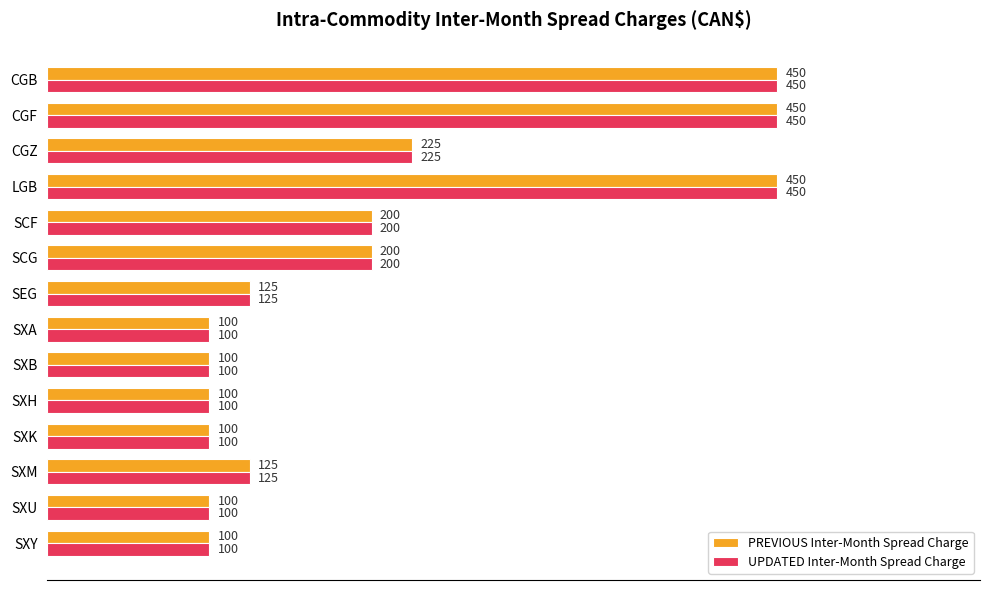

What is the approximate value of PREVIOUS Inter-Month Spread Charge at SXA, to the nearest 50?

100